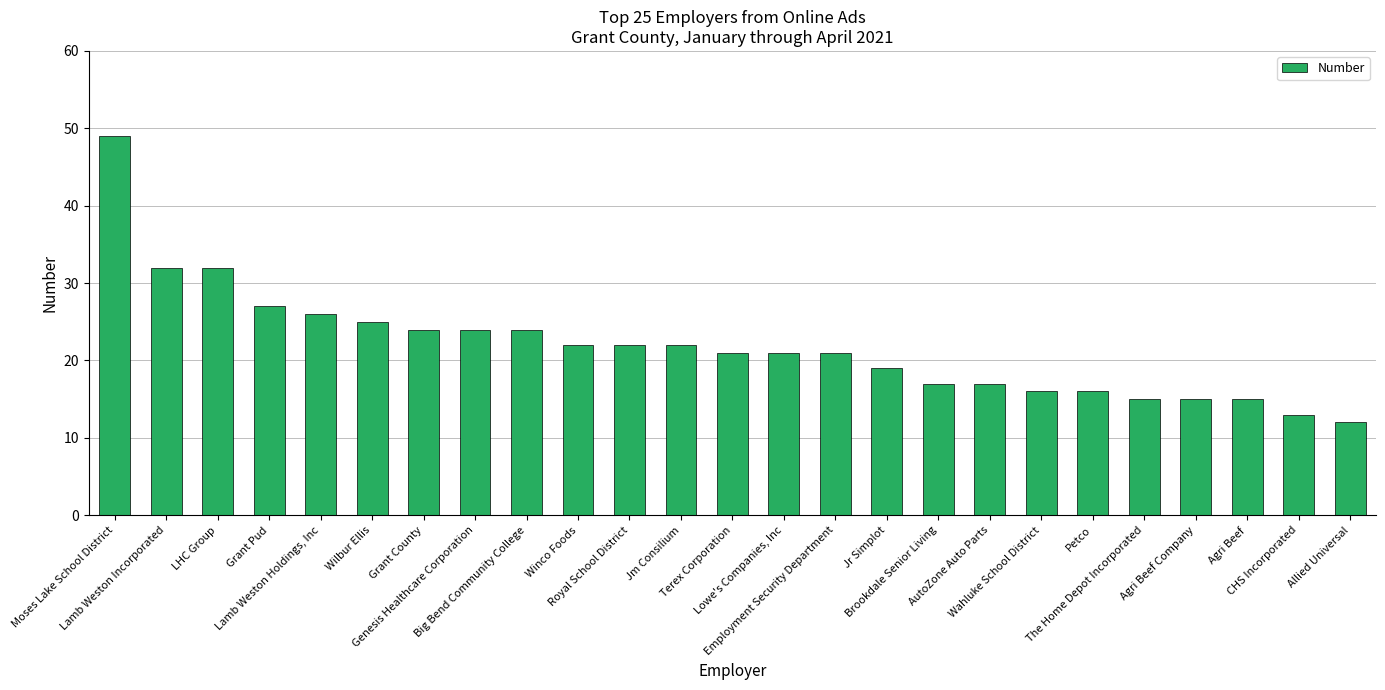

What is the difference between the maximum and second lowest values?

36